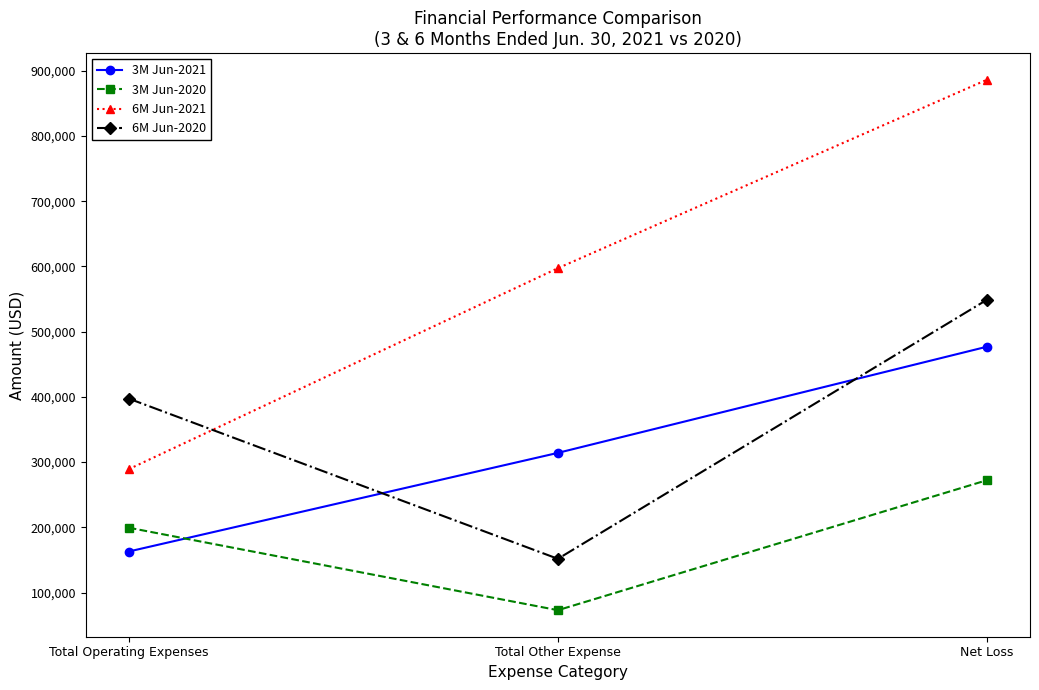

Which series has the largest total across all categories?

6M Jun-2021